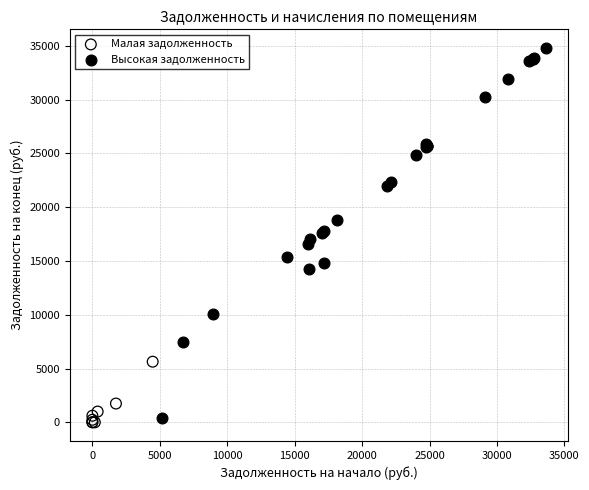

Which series has the widest spread of Y values?

Высокая задолженность